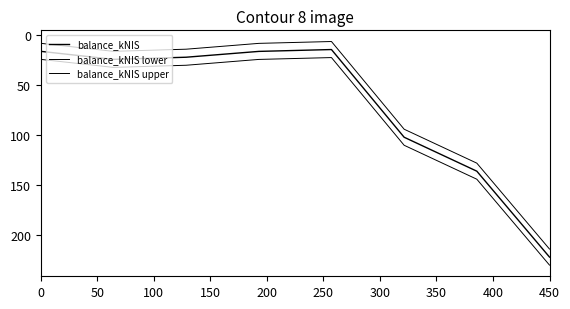

How many interior local valleys does the balance_kNIS series have?

1